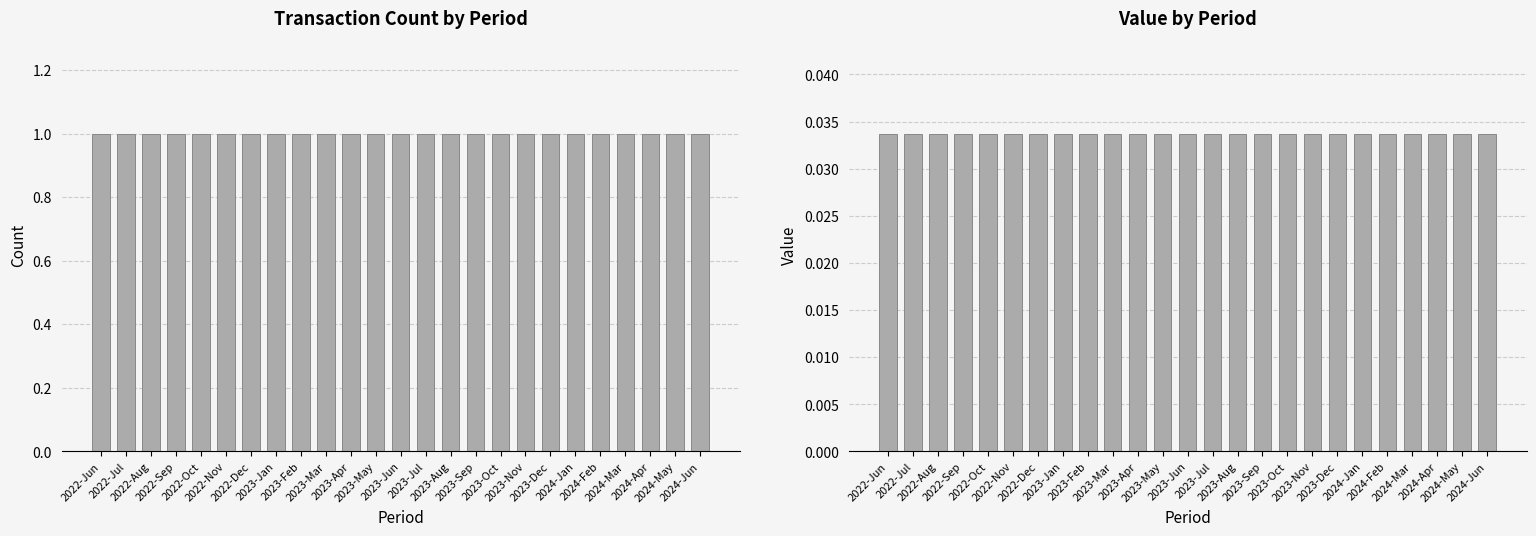

What is the total value across all series at 2023-Apr?

1.0